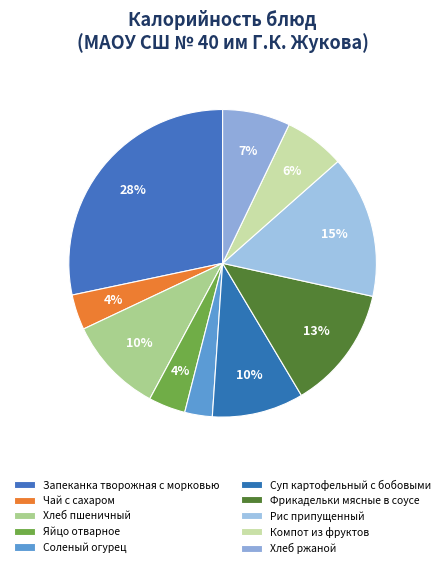

Does any single category account for the majority?

No